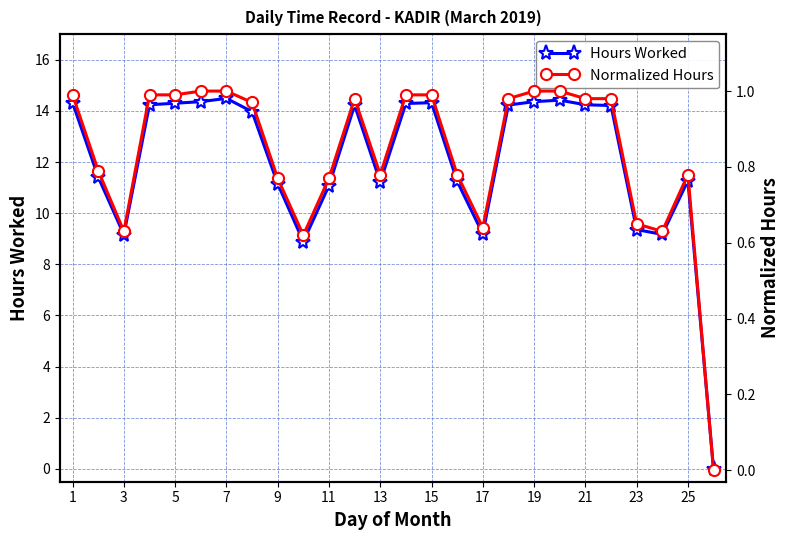

How many categories are shown in the chart?

26